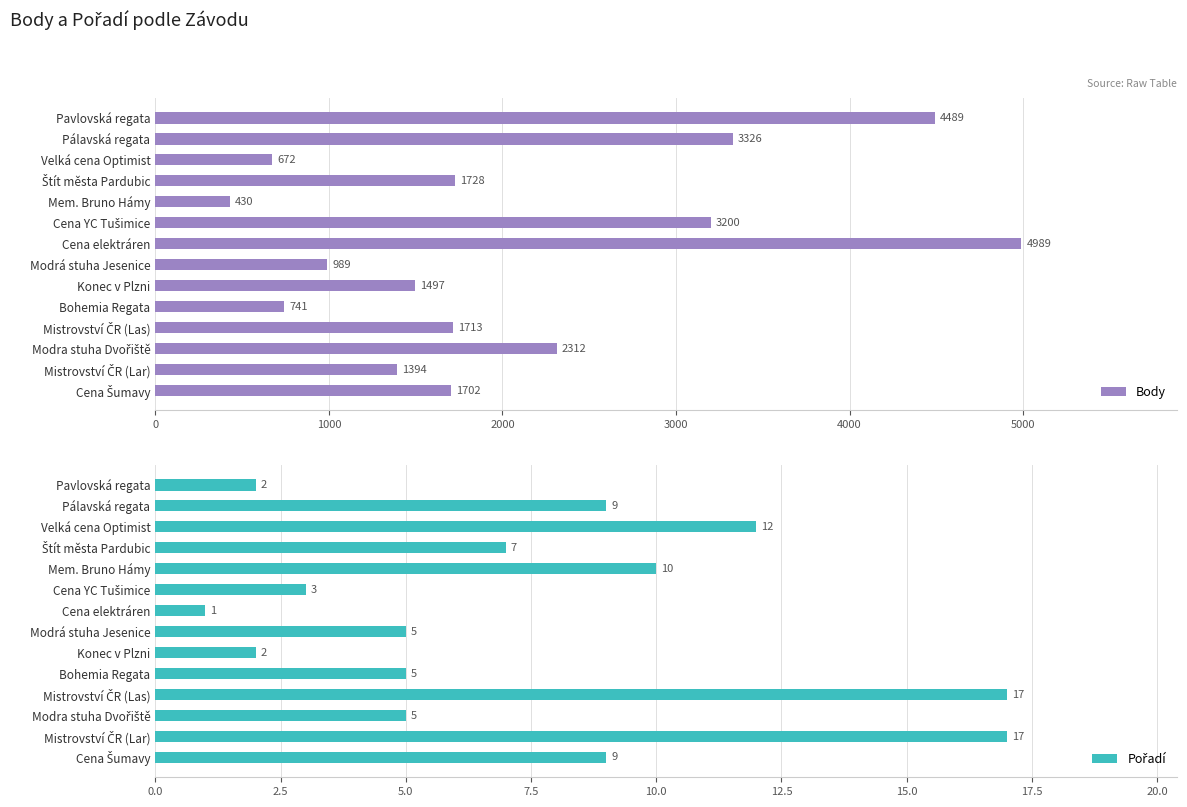

The value of Body at Velká cena Optimist is 454. True or false?

False